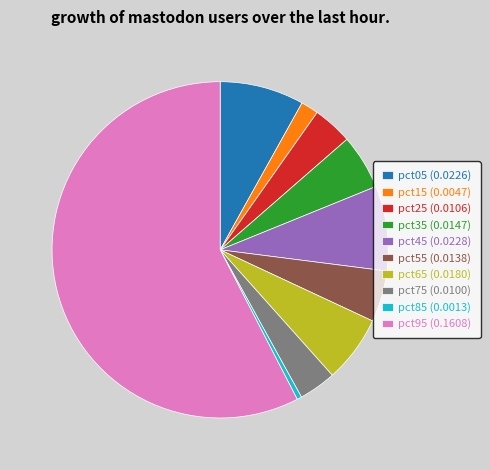

Is it true that pct05 is 8% of the pie?

True